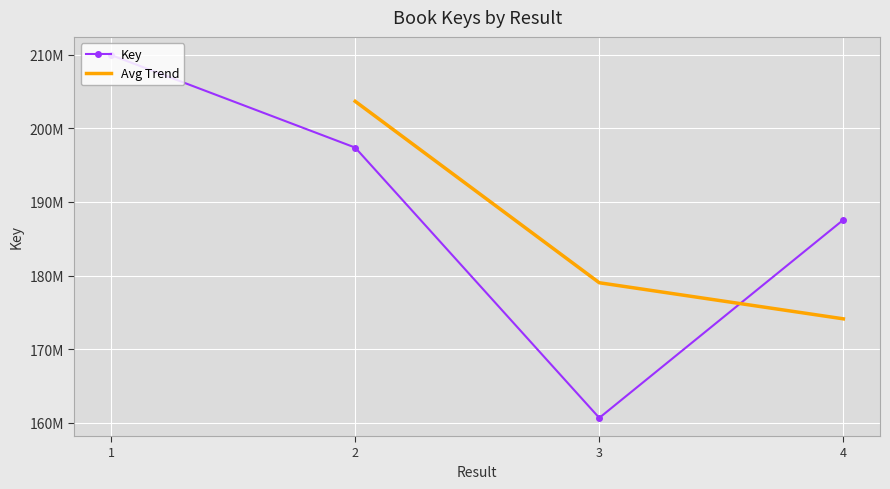

What is the average value?

188899547